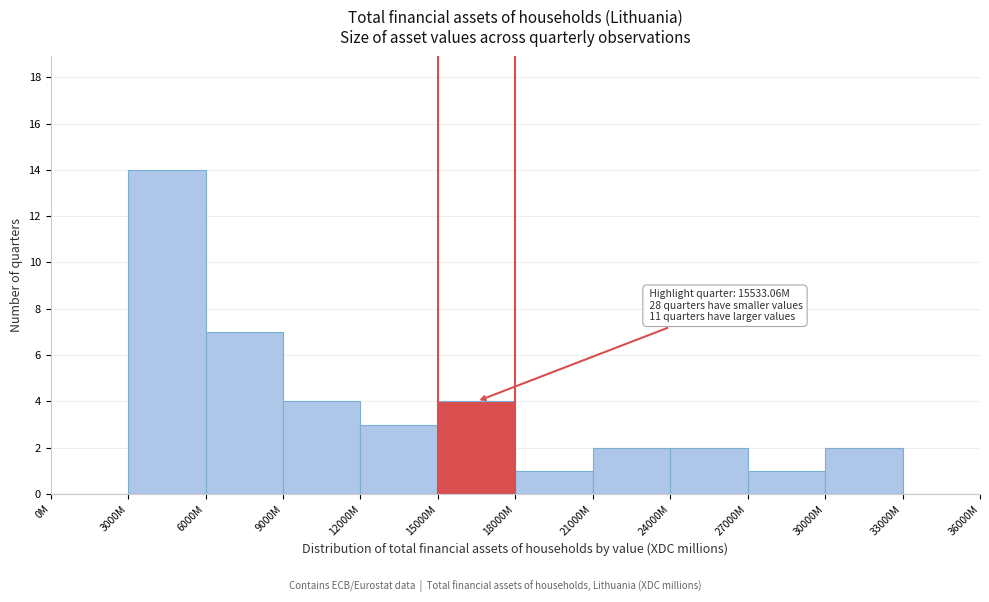

Reading right to left, extract all data points from this chart.

33000M=0	30000M=2	27000M=1	24000M=2	21000M=2	18000M=1	15000M=4	12000M=3	9000M=4	6000M=7	3000M=14	0M=0